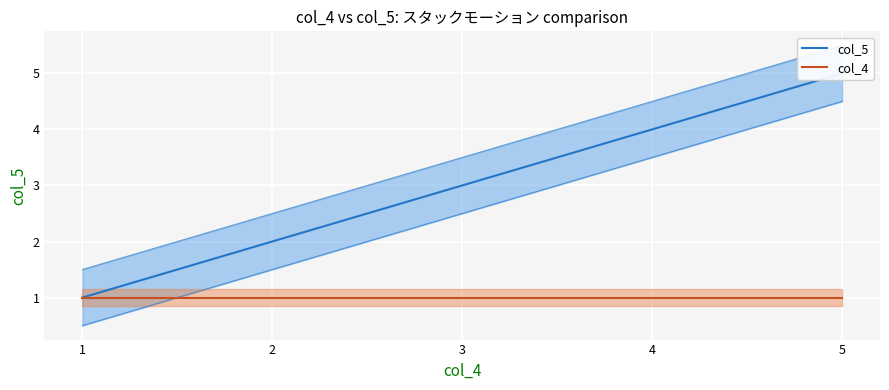

True or false: col_5 and col_4 cross at least once.

False